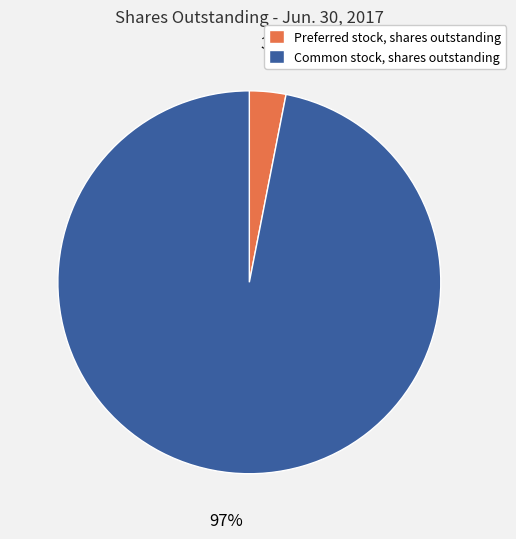

Count the number of slices in the pie.

2